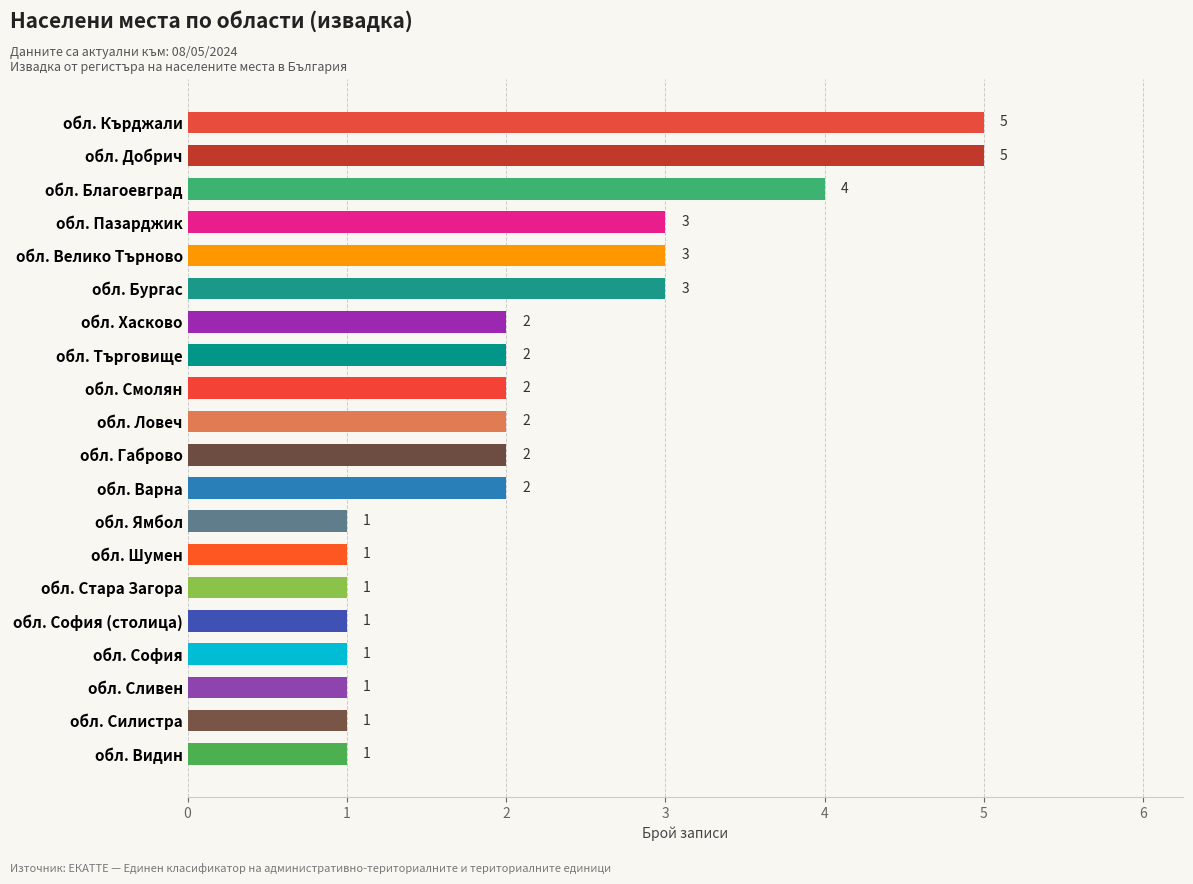

What is the maximum value shown in the chart?

5